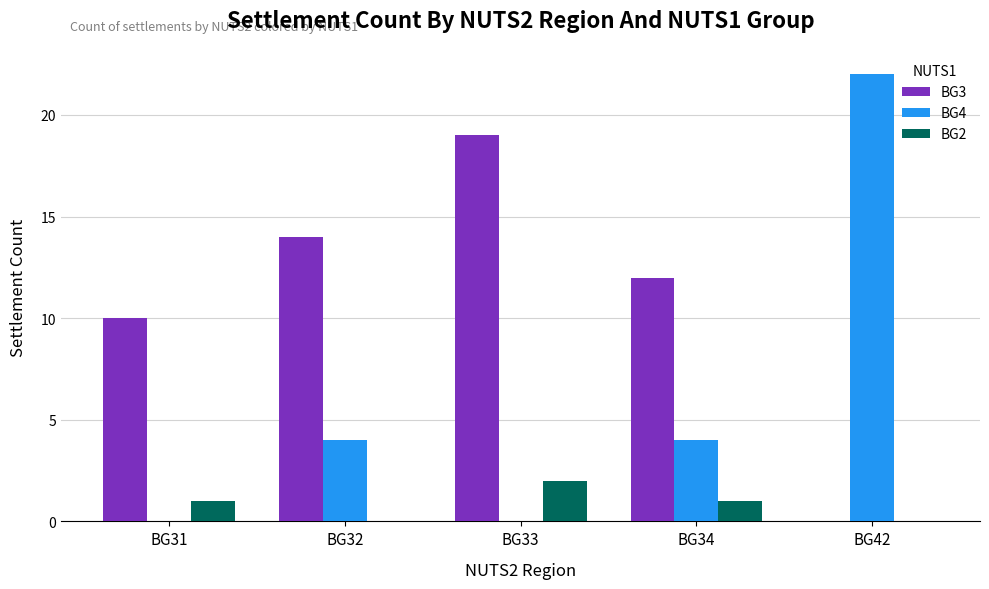

Between BG34 and BG42, which series saw the biggest shift?

BG4